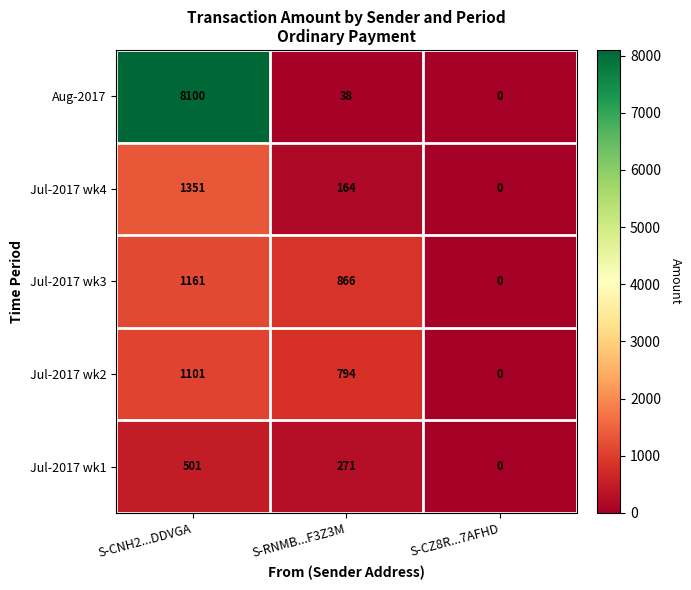

At S-CNH2...DDVGA, list the series in order from smallest to largest.

Jul-2017 wk1, Jul-2017 wk2, Jul-2017 wk3, Jul-2017 wk4, Aug-2017